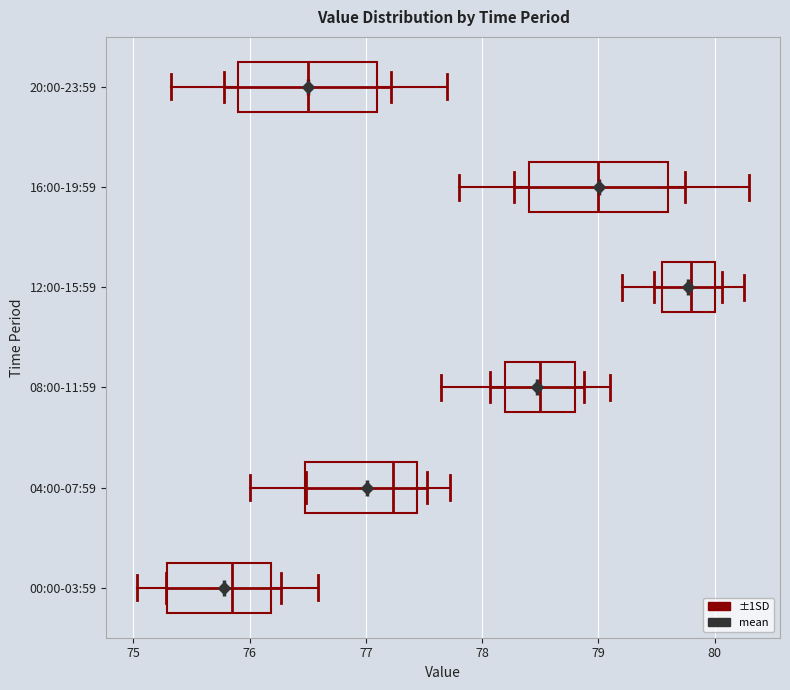

Which box's median line is the furthest to the left?

00:00-03:59